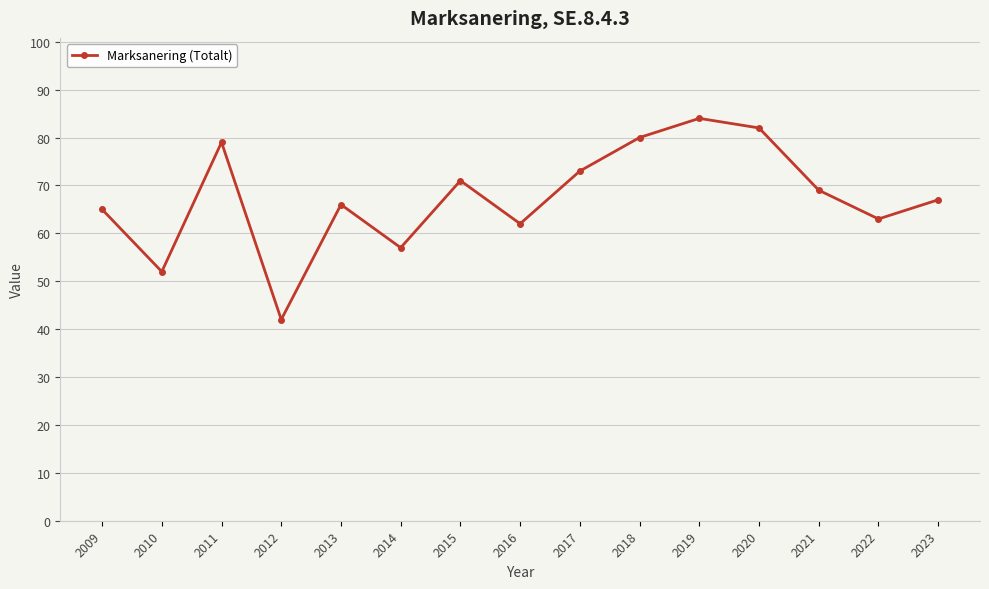

What is the sum of the values at 2023 and 2013?

133